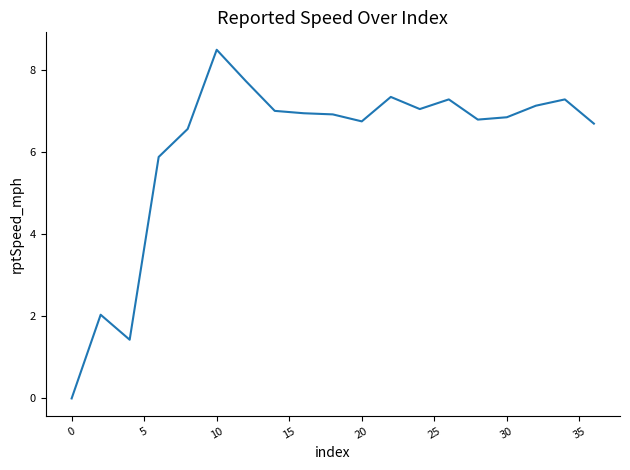

What is the greatest value displayed?

8.5